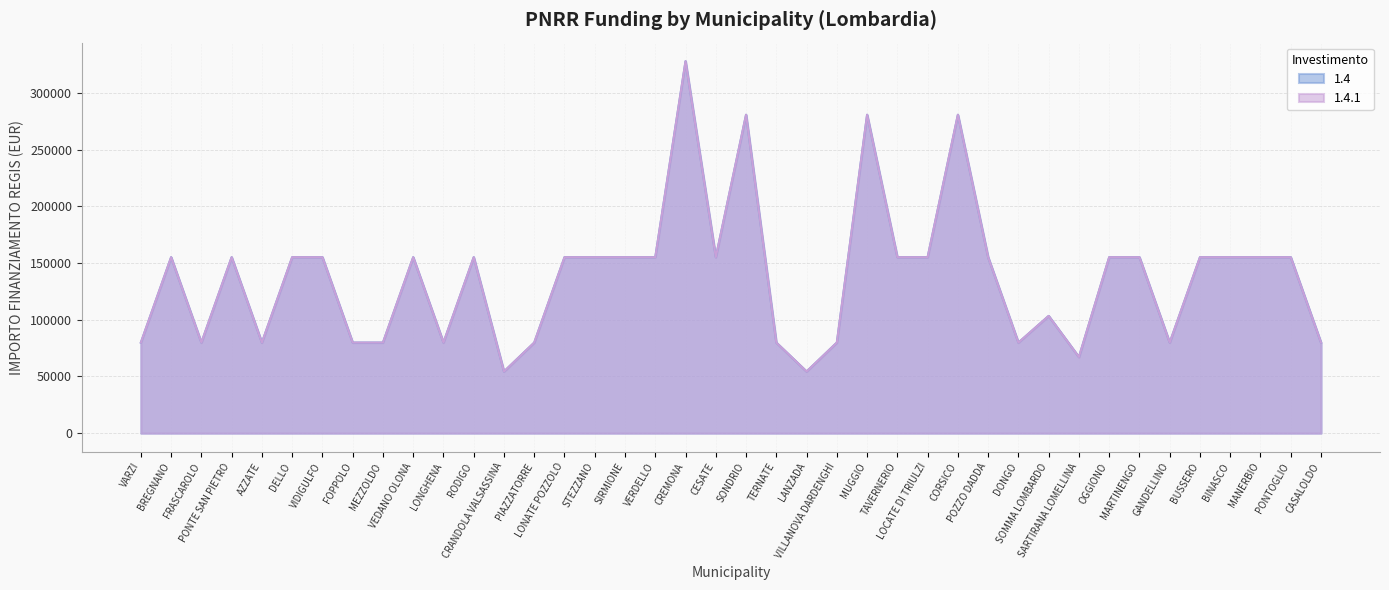

How many categories are shown in the chart?

40